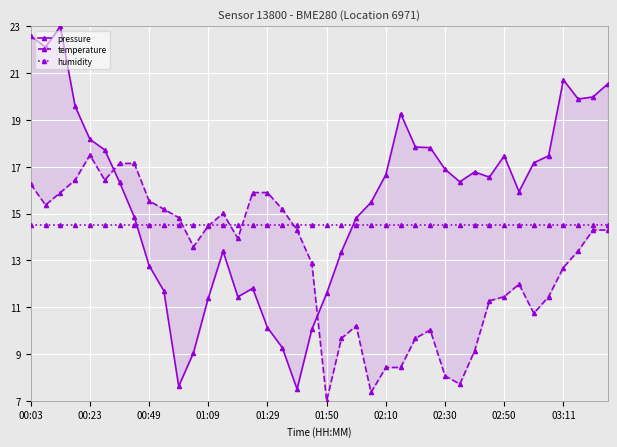

How many times do humidity and temperature cross each other?

5